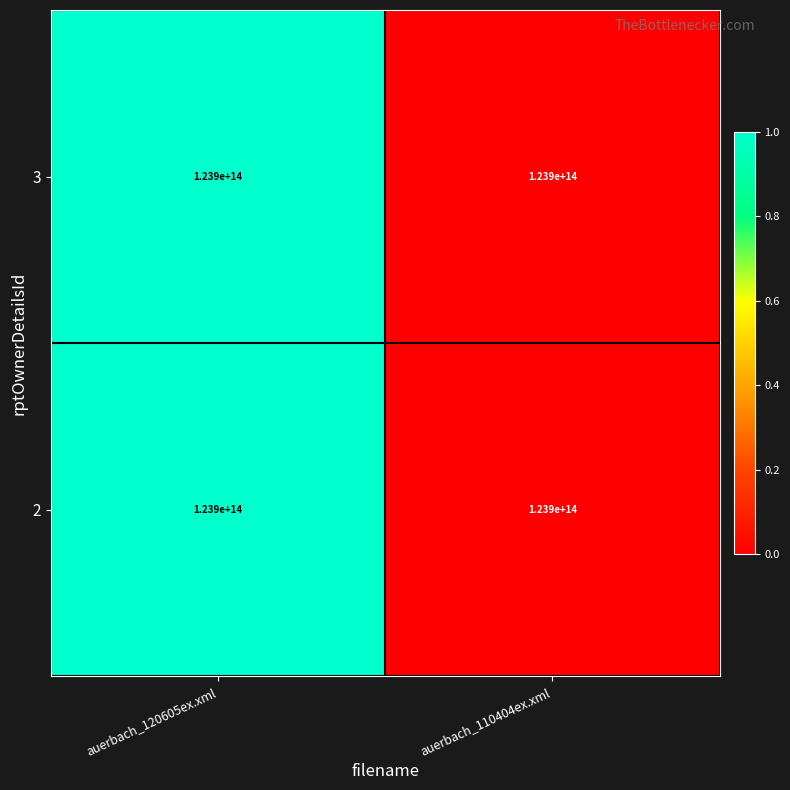

Is it true that 2 equals 1.0 at auerbach_120605ex.xml?

True